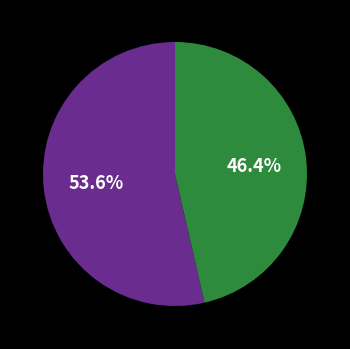

Does any single category account for the majority?

Yes